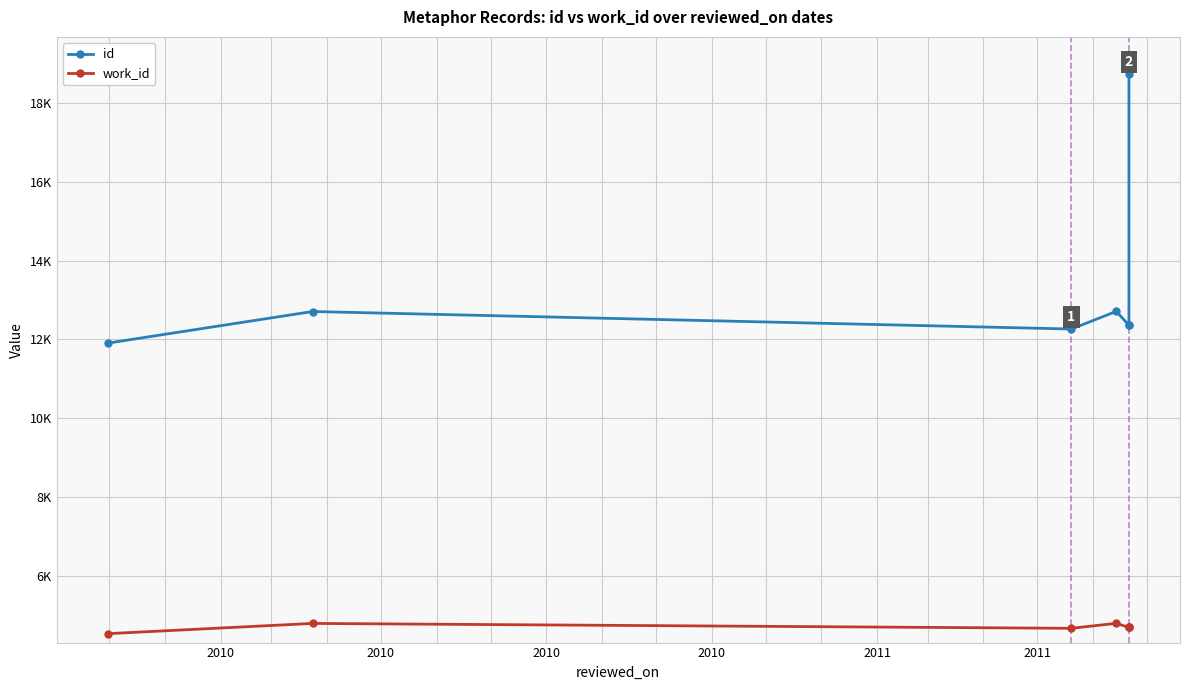

How many interior local valleys does the work_id series have?

1